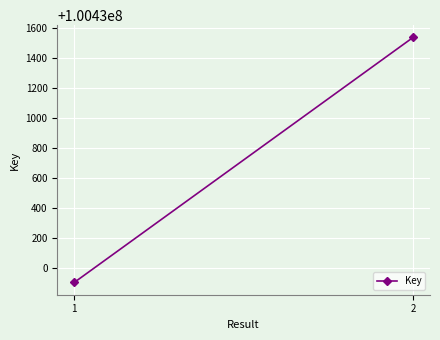

Rank the categories by value from highest to lowest.

2, 1